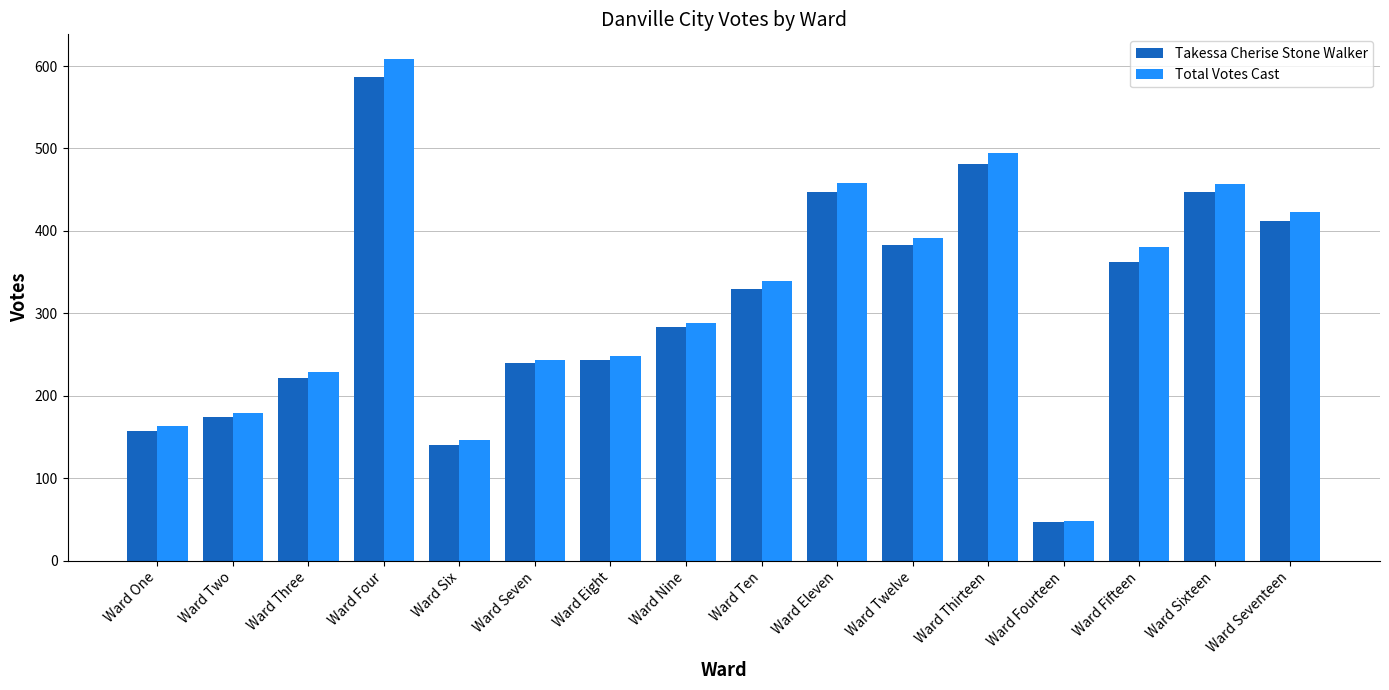

What is the difference between the Takessa Cherise Stone Walker values at Ward Three and Ward Seven?

18